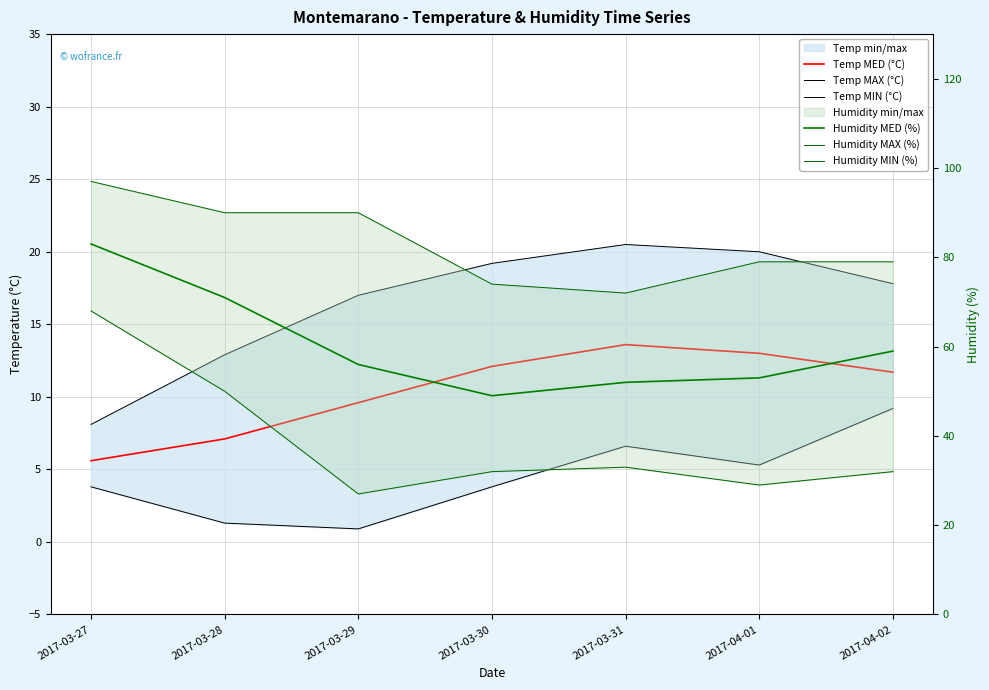

What is the average value of the Humidity MED (%) series?

60.4